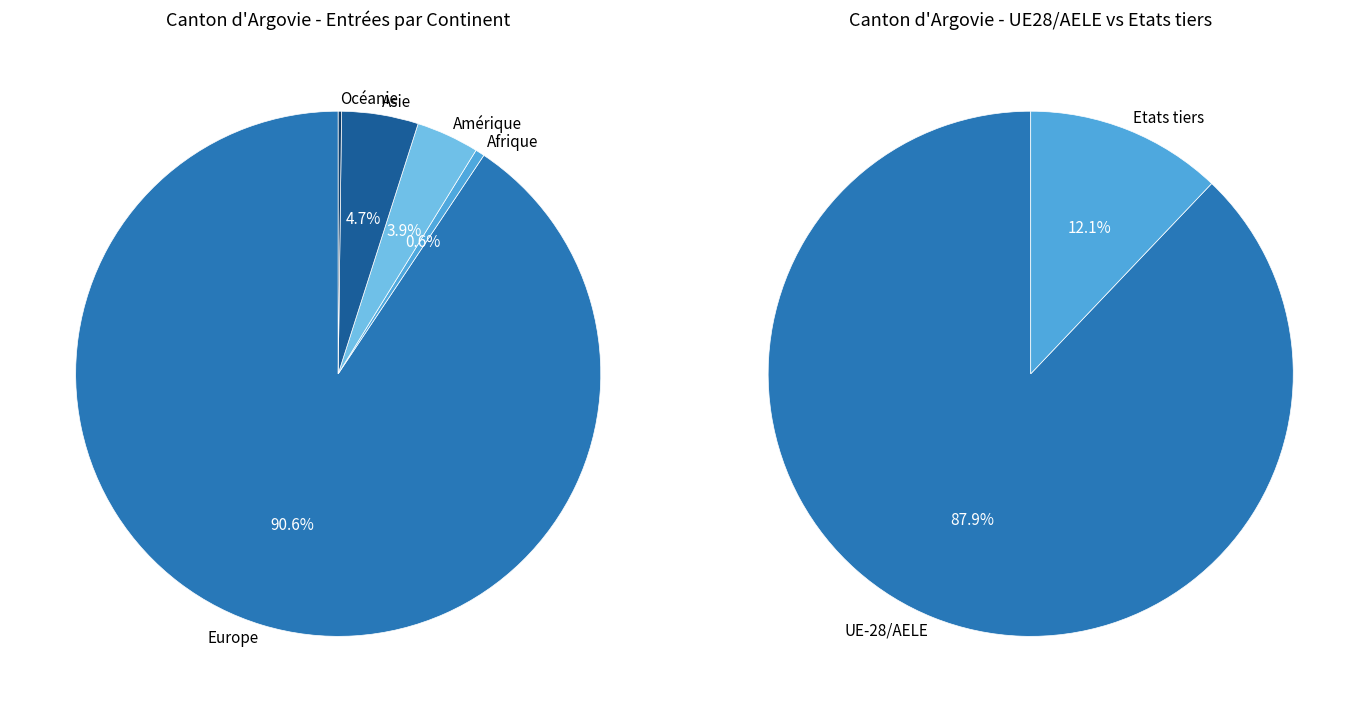

Count the number of slices in the pie.

5